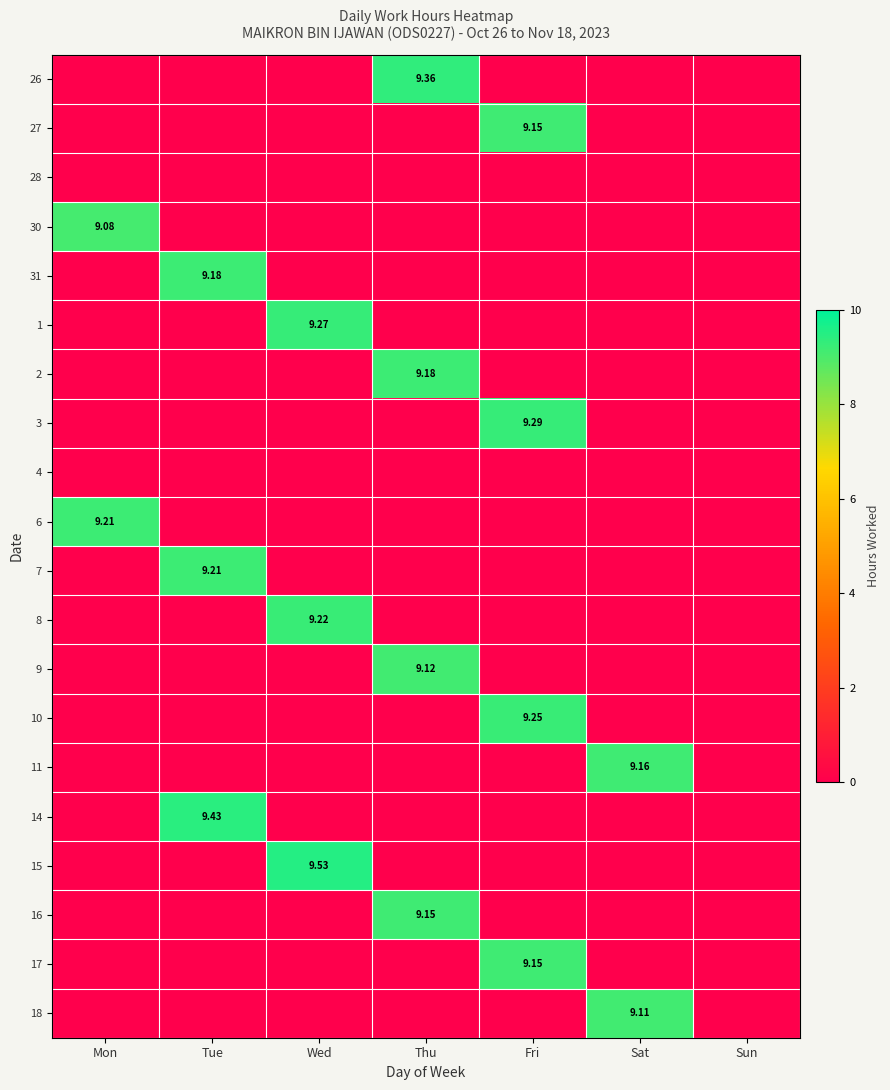

Rank the series at Sat from highest to lowest value.

11, 18, 26, 27, 28, 30, 31, 1, 2, 3, 4, 6, 7, 8, 9, 10, 14, 15, 16, 17